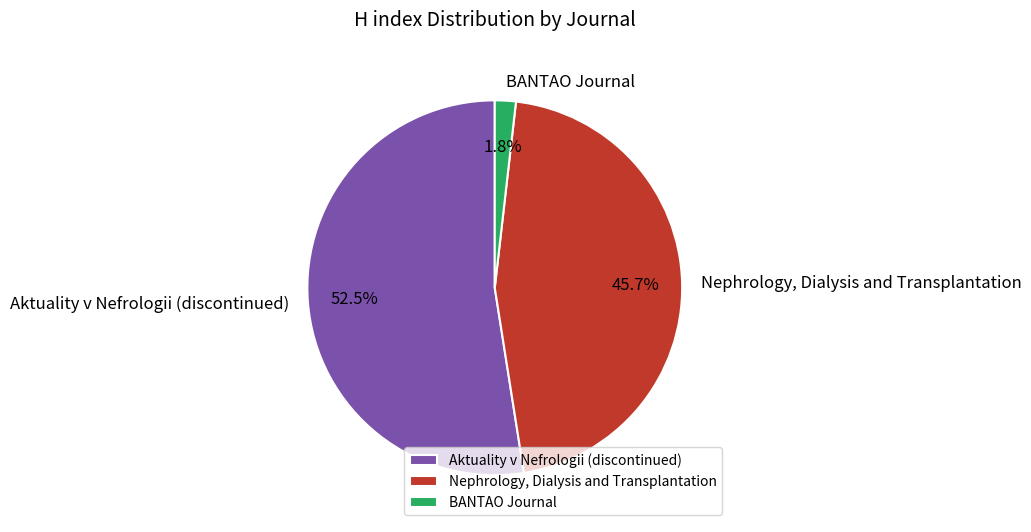

Which has a higher value, BANTAO Journal or Aktuality v Nefrologii (discontinued)?

Aktuality v Nefrologii (discontinued)